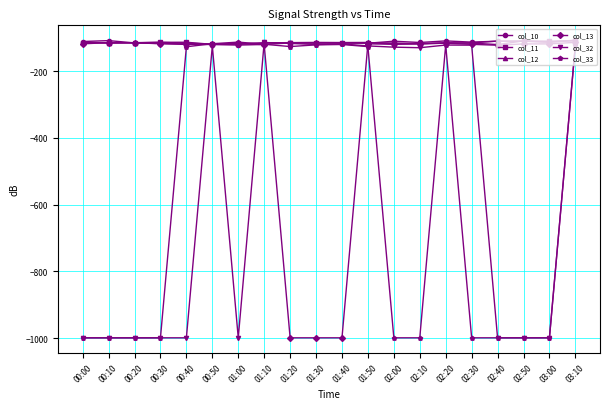

What is the sum of the col_33 values at 00:10 and 00:30?

-1998.0